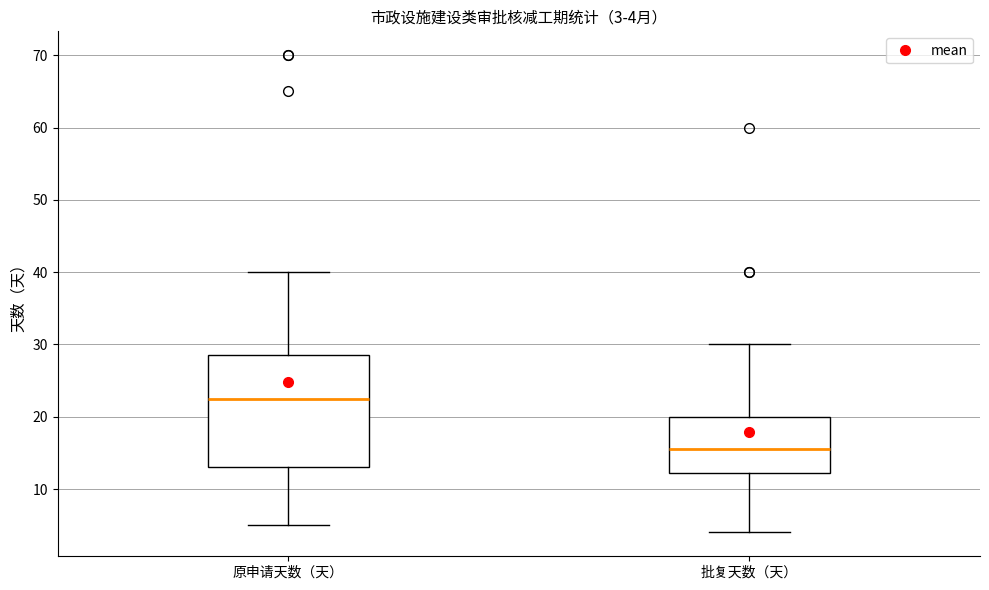

Which box is the tallest, from its lower edge to its upper edge?

原申请天数（天）